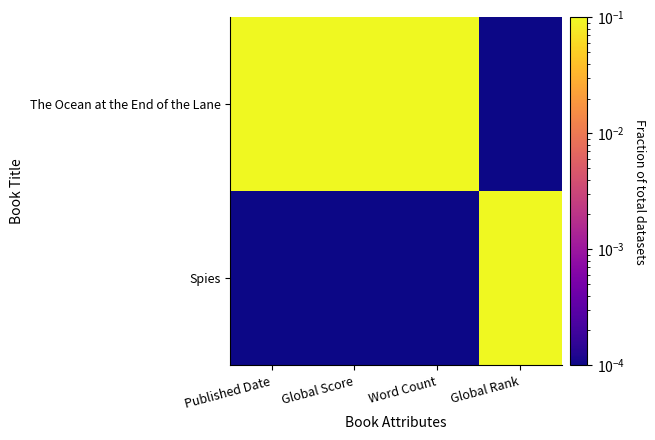

Which label corresponds to the smallest value in the chart?

Global Rank